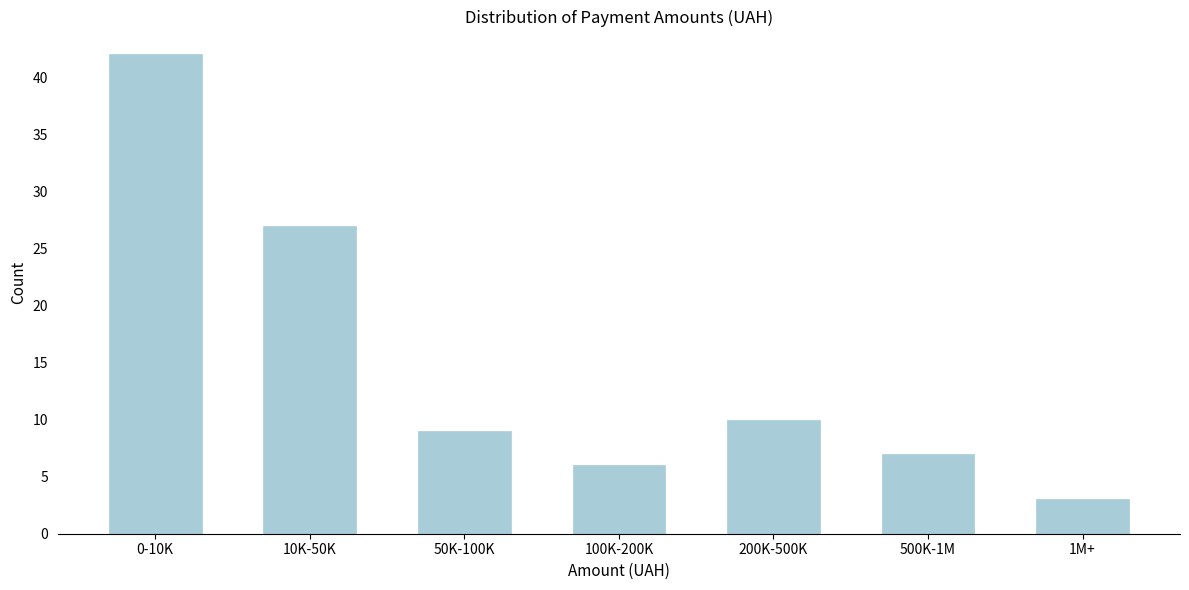

Reading left to right, transcribe all the data shown in this chart.

42	27	9	6	10	7	3